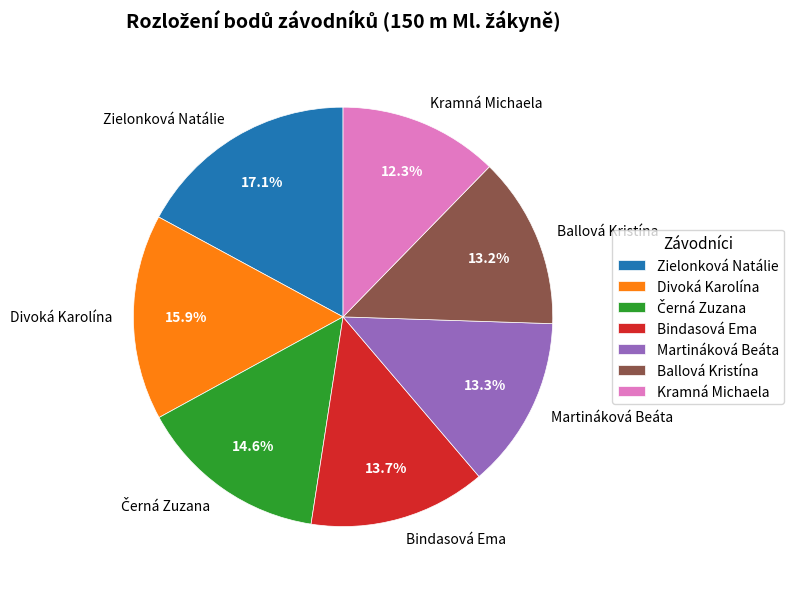

To the nearest percent, what is the combined percentage of Zielonková Natálie and Ballová Kristína?

30%